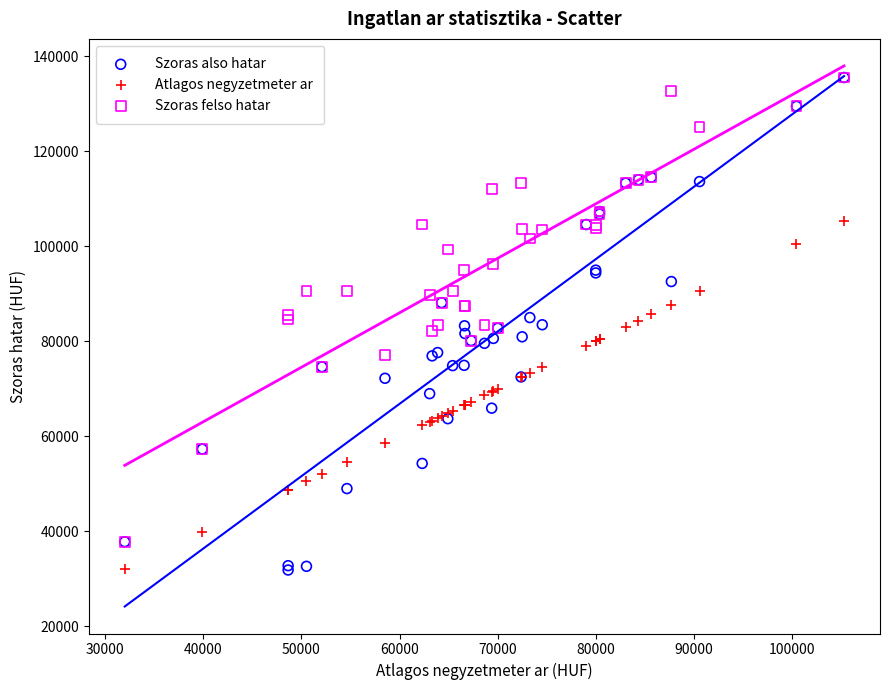

Which series has the widest spread of Y values?

Szoras also hatar